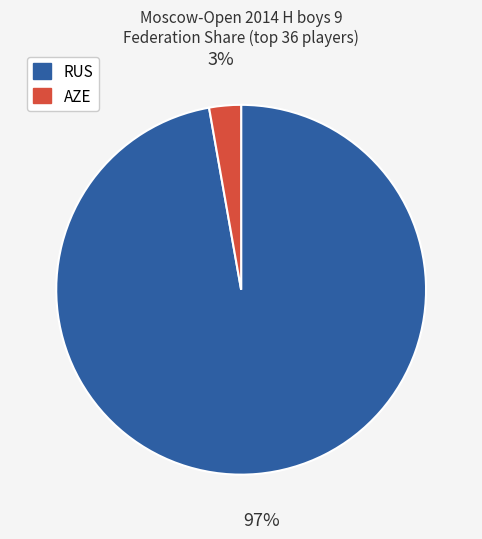

To the nearest percent, what is the average slice percentage?

50%